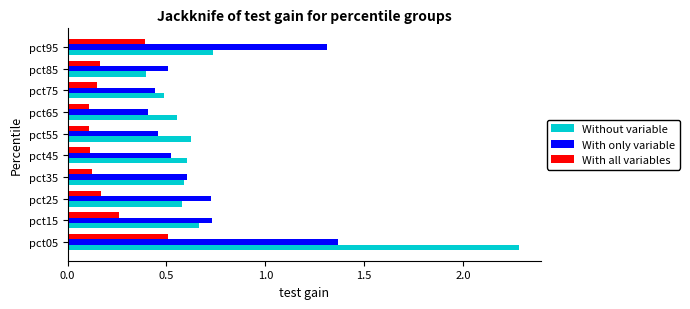

What is the maximum value shown in the chart?

2.3